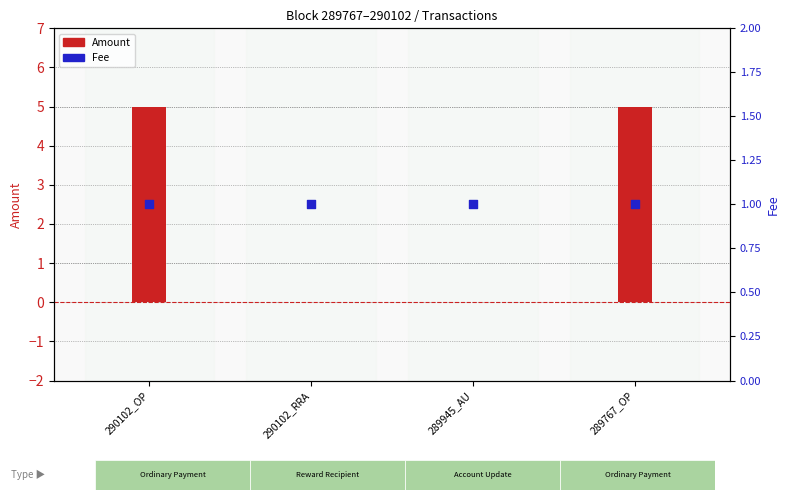

Which series has the largest total across all categories?

Amount